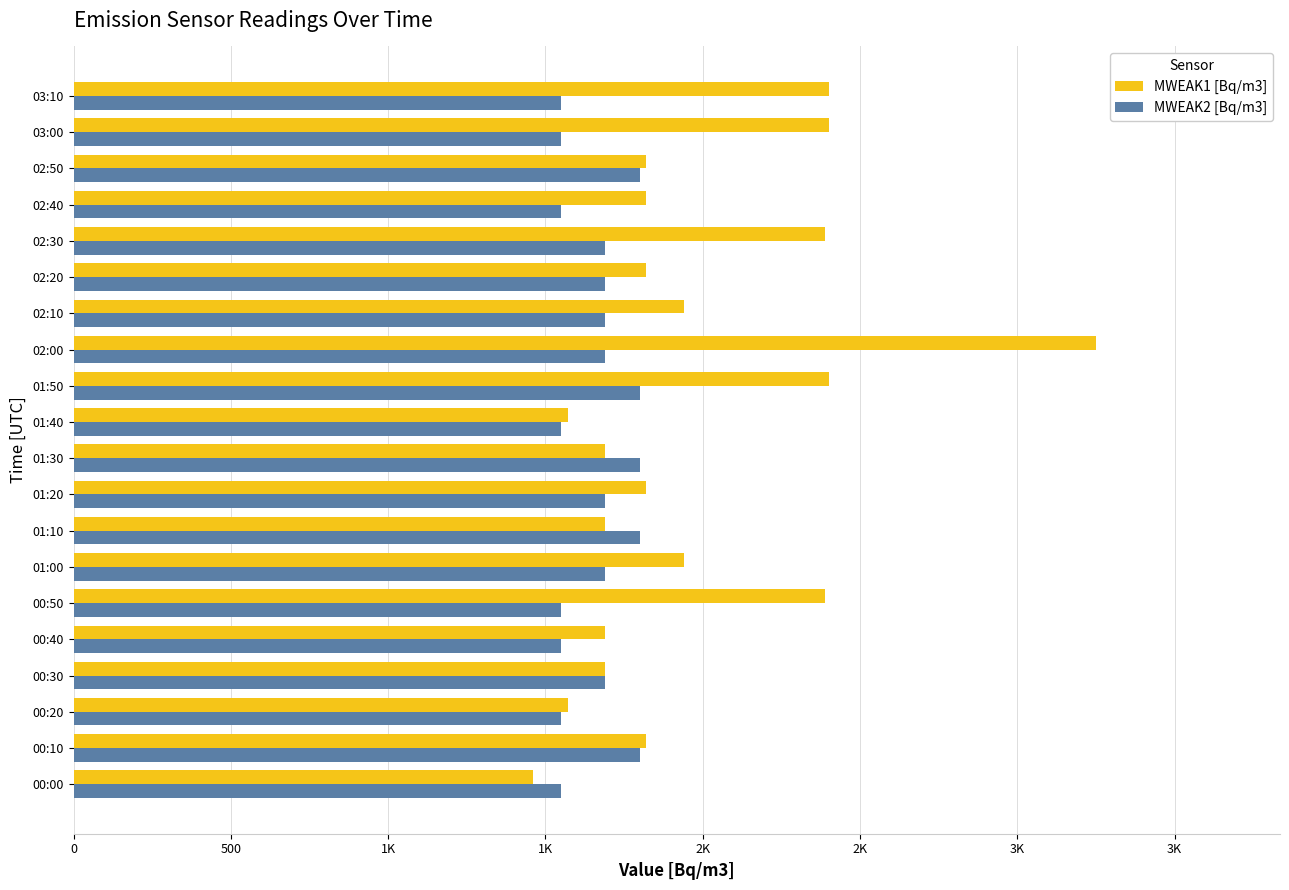

What are all the series names shown in the legend?

MWEAK1 [Bq/m3], MWEAK2 [Bq/m3]